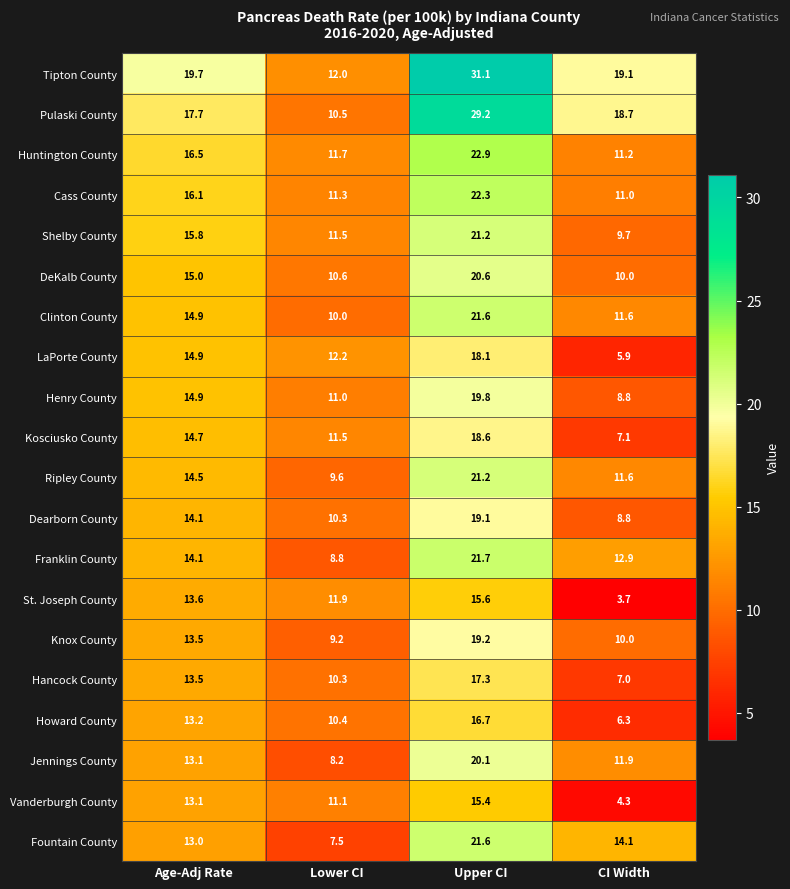

List the labels in order of LaPorte County value, smallest first.

CI Width, Lower CI, Age-Adj Rate, Upper CI